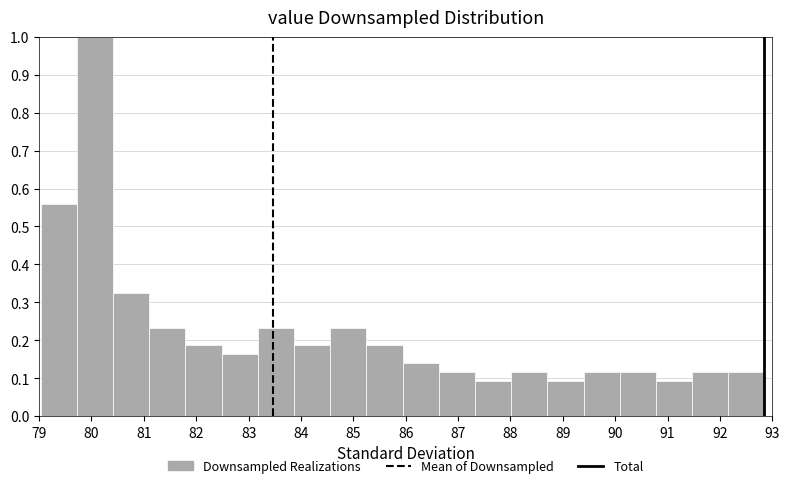

What is the height of the bar covering 85.9 to 86.6 on the x-axis? Neither the bar edges nor the heights are printed on the chart, so give them approximately, as read against the axes.

0.14